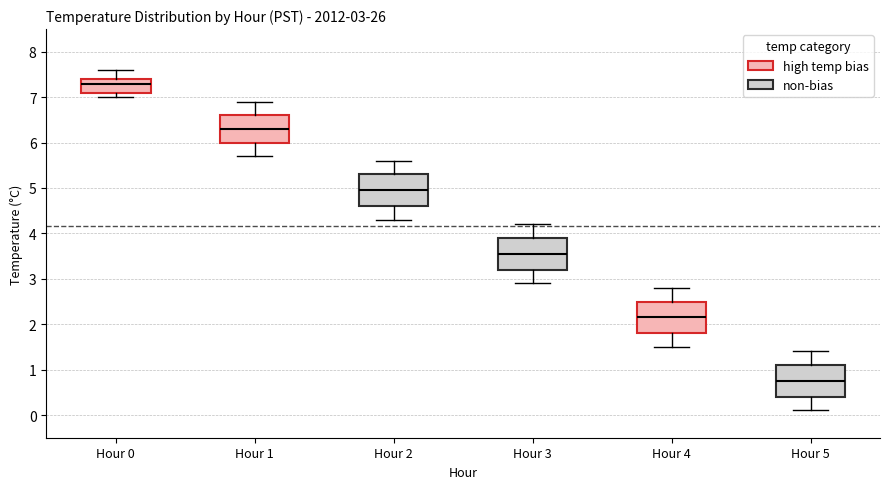

Which box's median line is the highest?

Hour 0